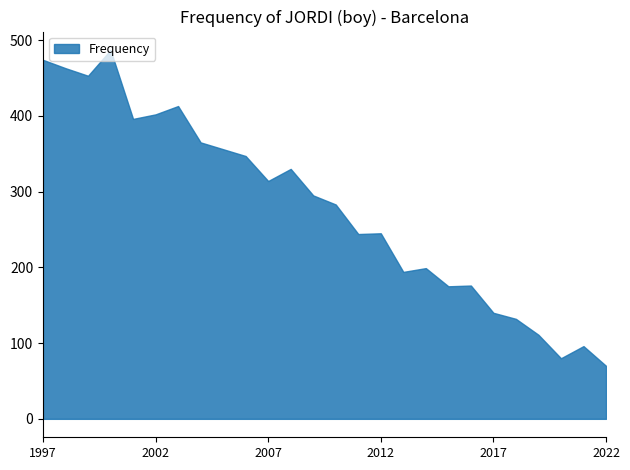

Does the chart have visible grid lines?

No